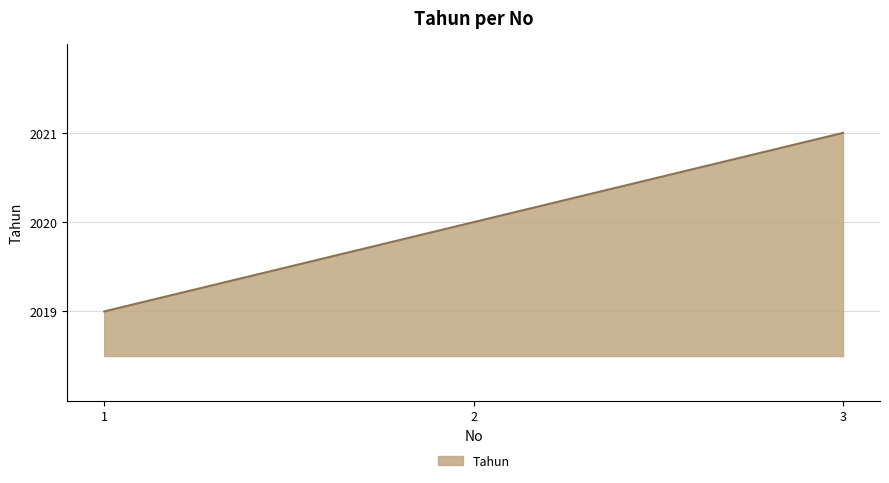

The chart shows a value of 2909 at 1. True or false?

False